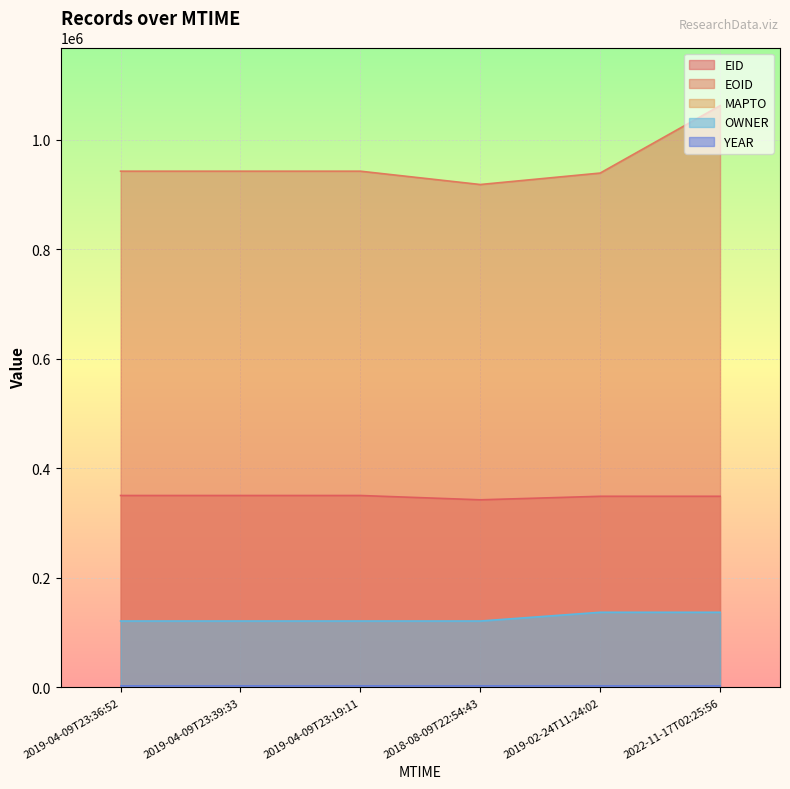

Between 2019-04-09T23:19:11 and 2022-11-17T02:25:56, which series saw the biggest shift?

EOID